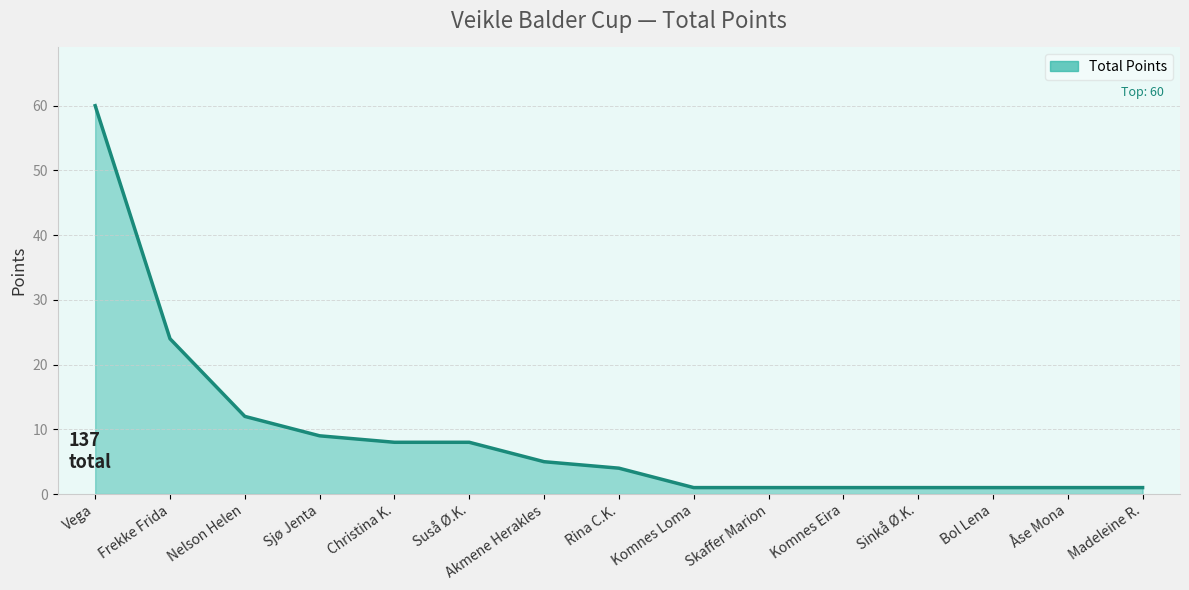

The value at Suså Ø.K. is 8. True or false?

True